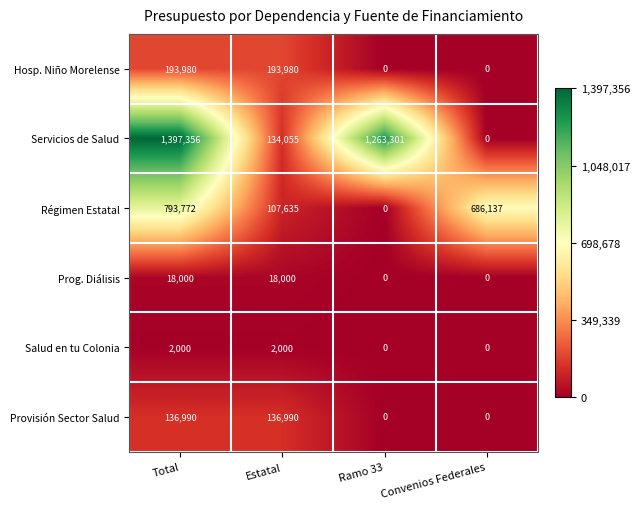

At how many categories does at least one series exceed 344021?

3